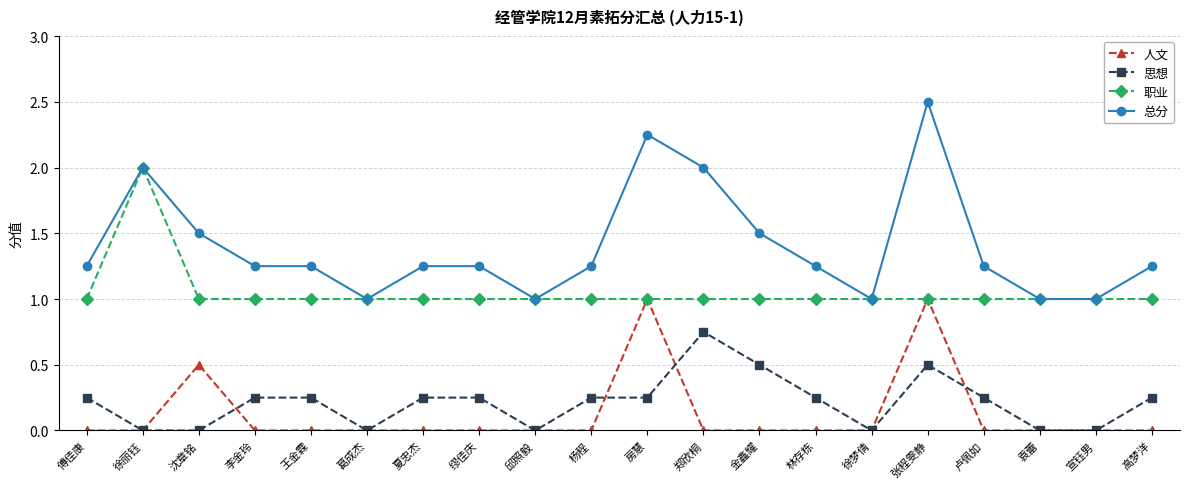

Read the 职业 value at 郑欣桐.

1.0